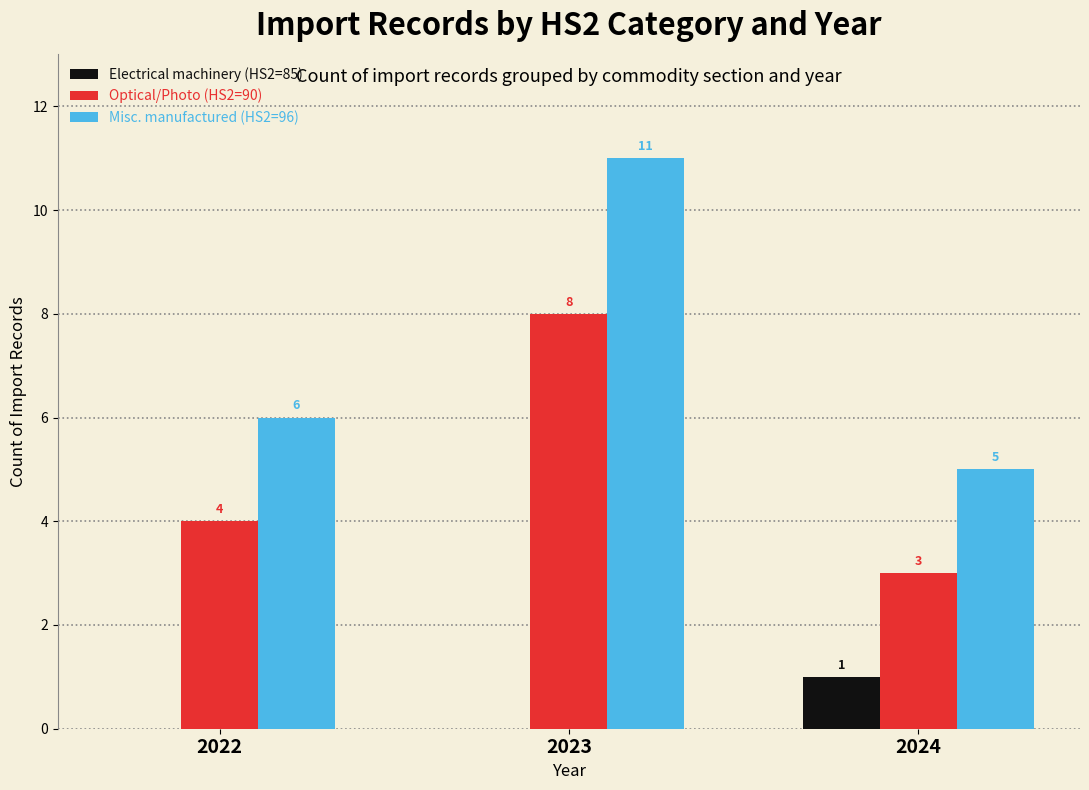

What is the total value across all series at 2022?

10